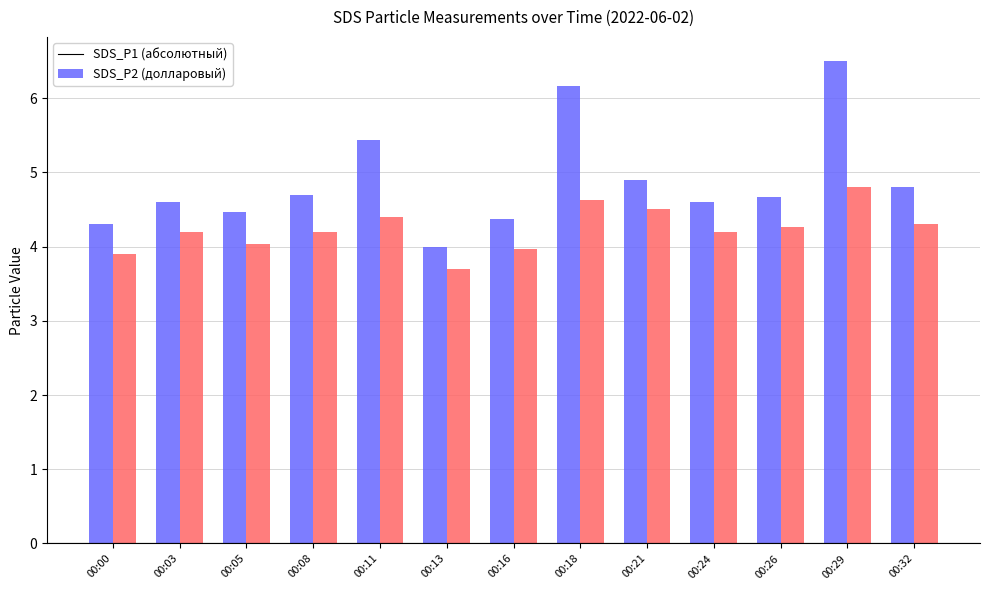

What is the total value across all series at 00:26?

8.9